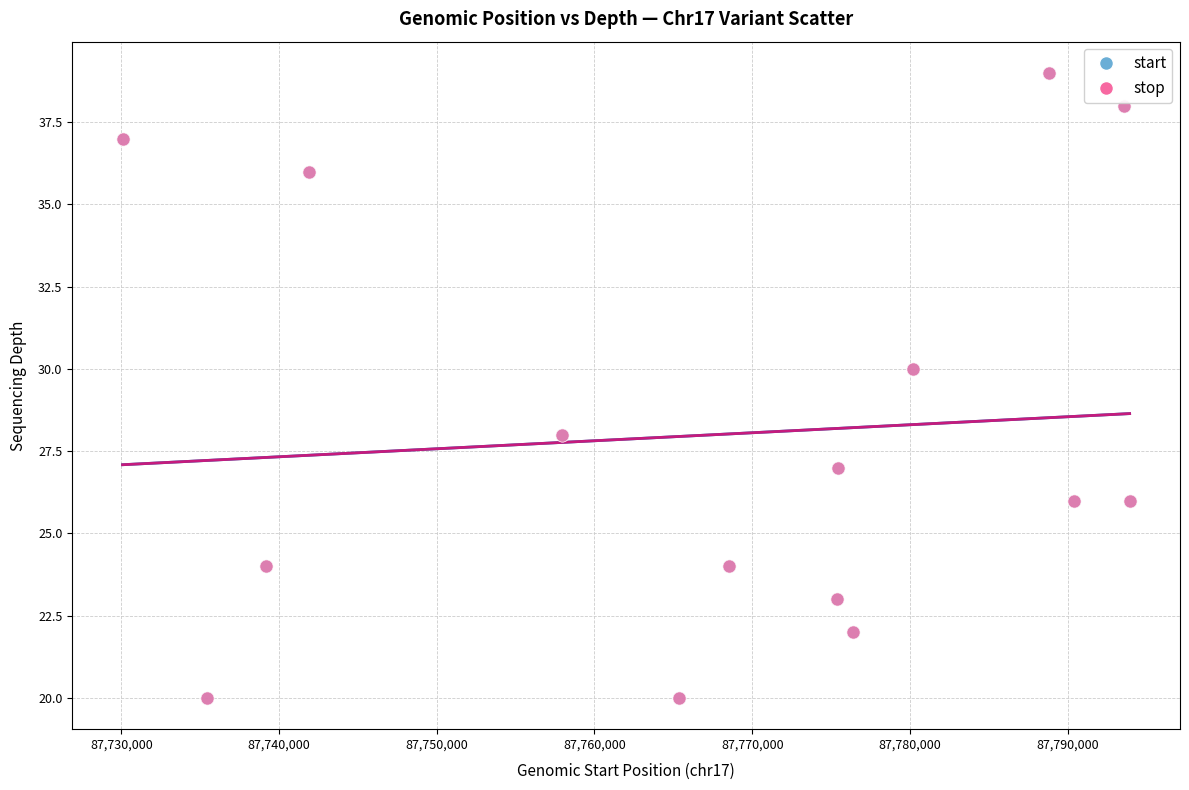

What are all the series names shown in the legend?

start, stop